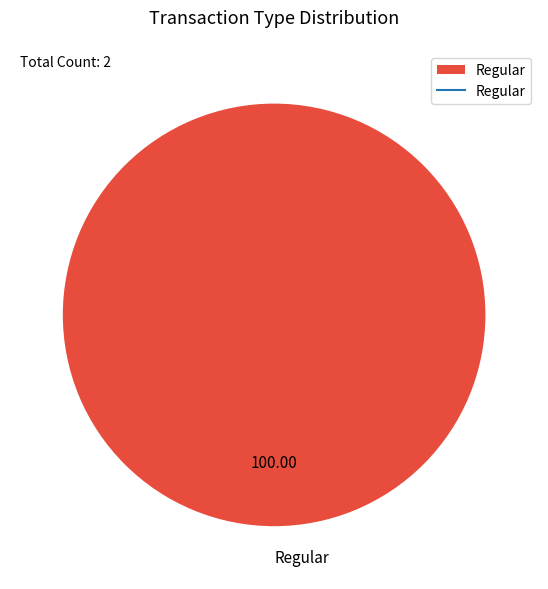

Which category accounts for the majority?

Regular